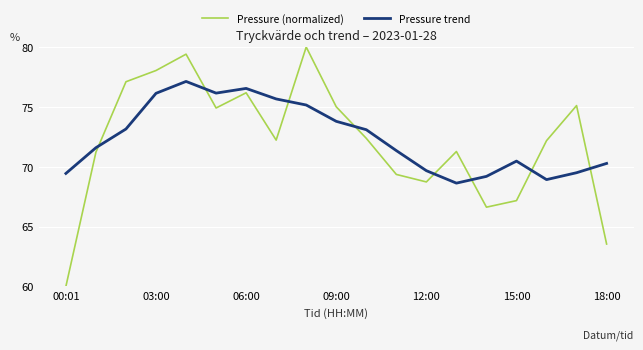

What is the greatest value displayed?

80.0